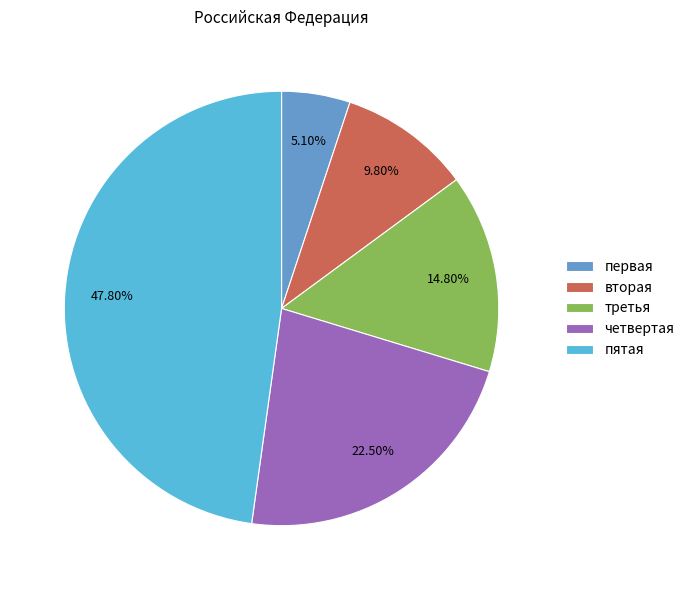

Which category has the biggest portion of the pie?

пятая